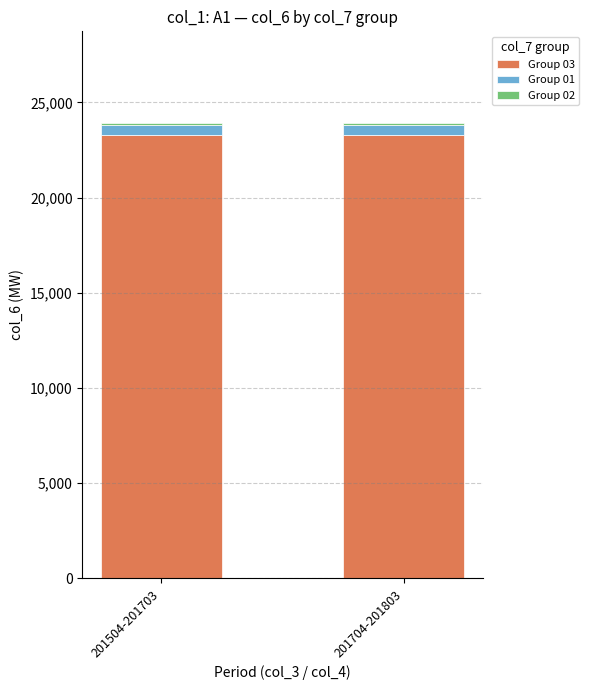

True or false: Group 03 has a value of 16234 at 201704-201803.

False